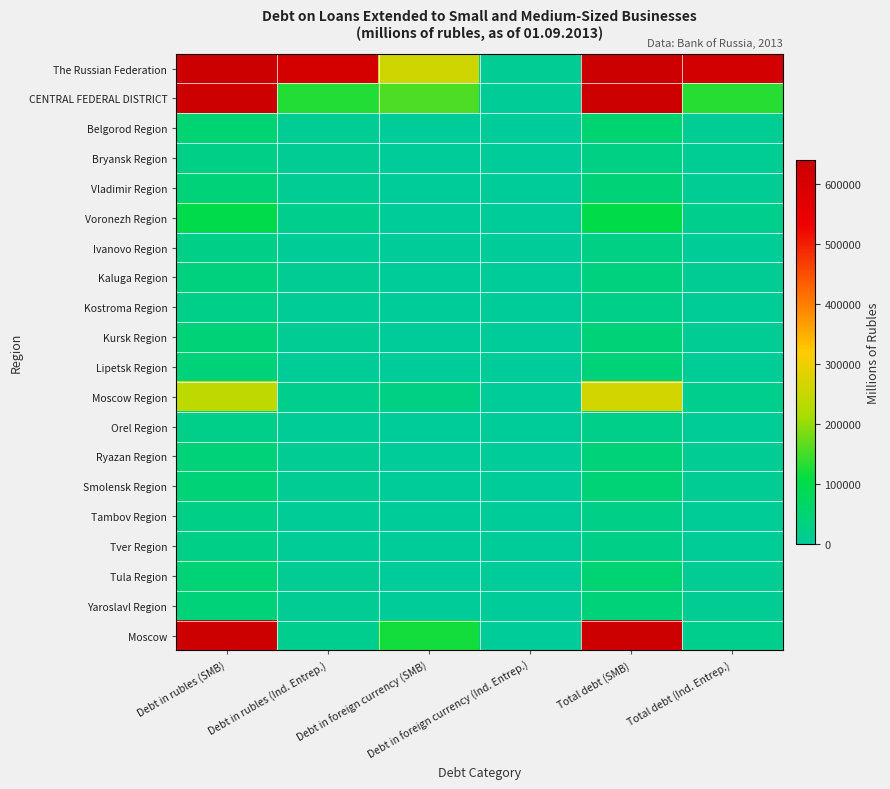

Which label corresponds to the smallest value in the chart?

Debt in foreign currency (Ind. Entrep.)